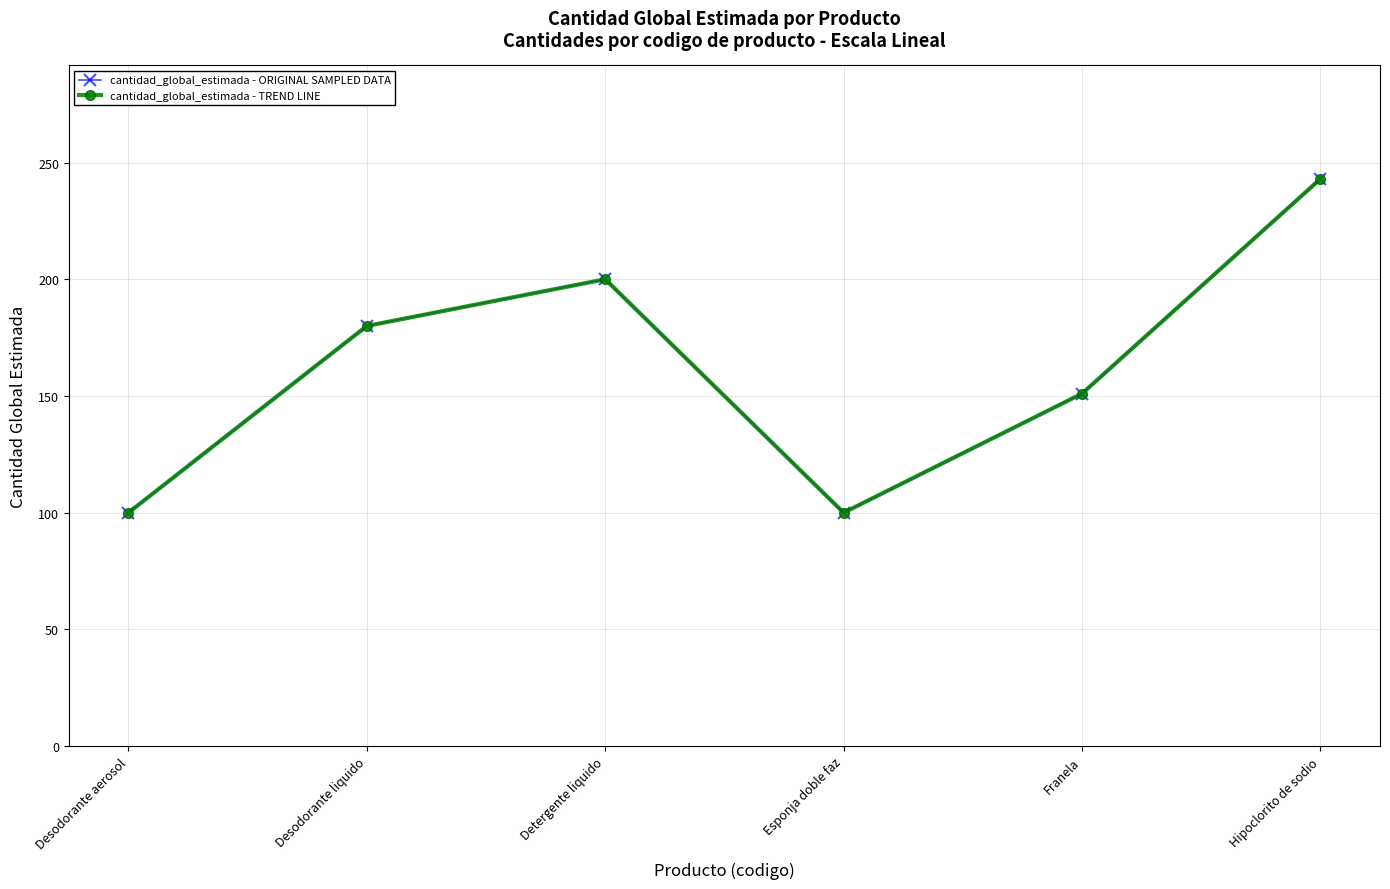

True or false: cantidad_global_estimada - ORIGINAL SAMPLED DATA and cantidad_global_estimada - TREND LINE intersect in this chart.

False